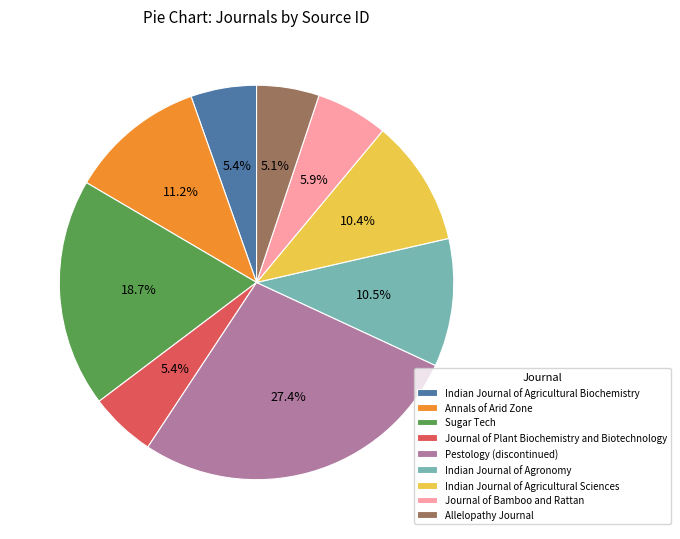

Is it true that Allelopathy Journal is 5% of the pie?

True